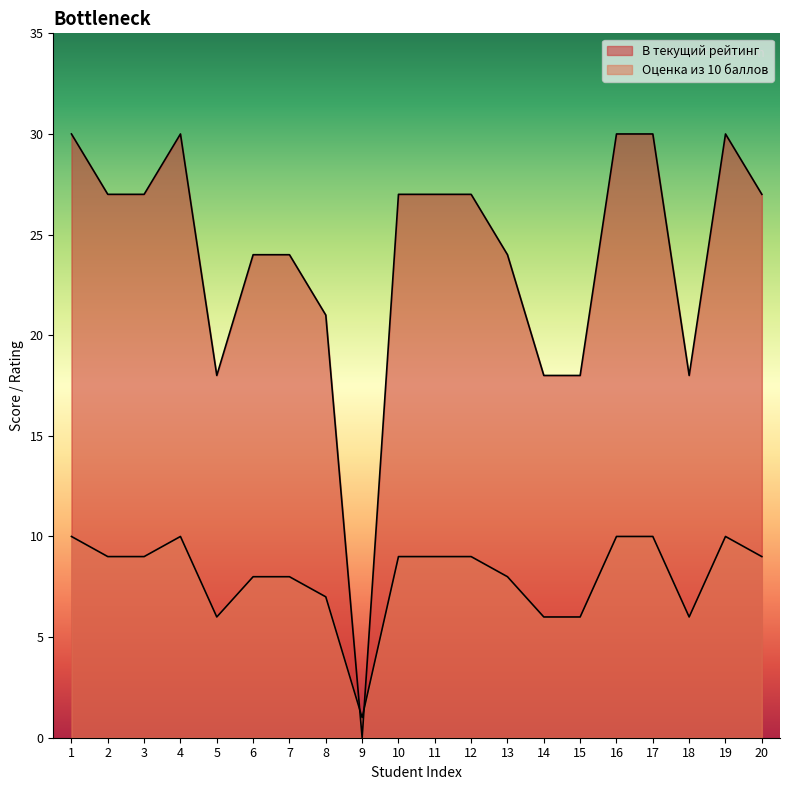

The В текущий рейтинг series shows 30 at 19. True or false?

True